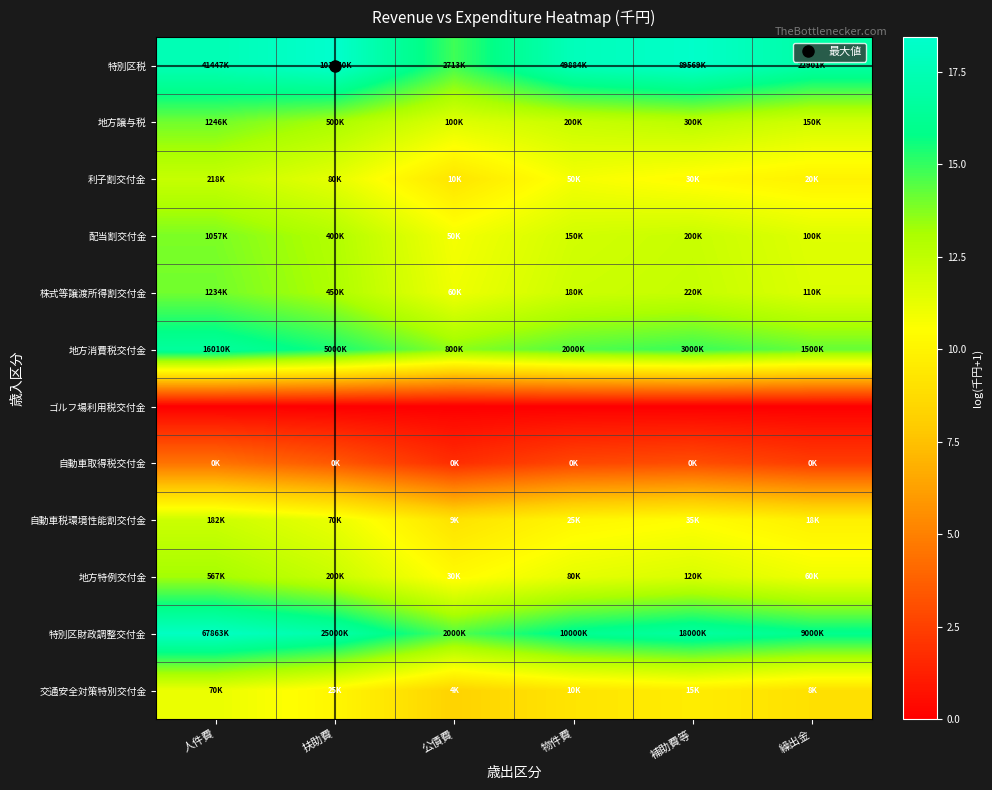

At which category does the chart reach its minimum across all series?

人件費